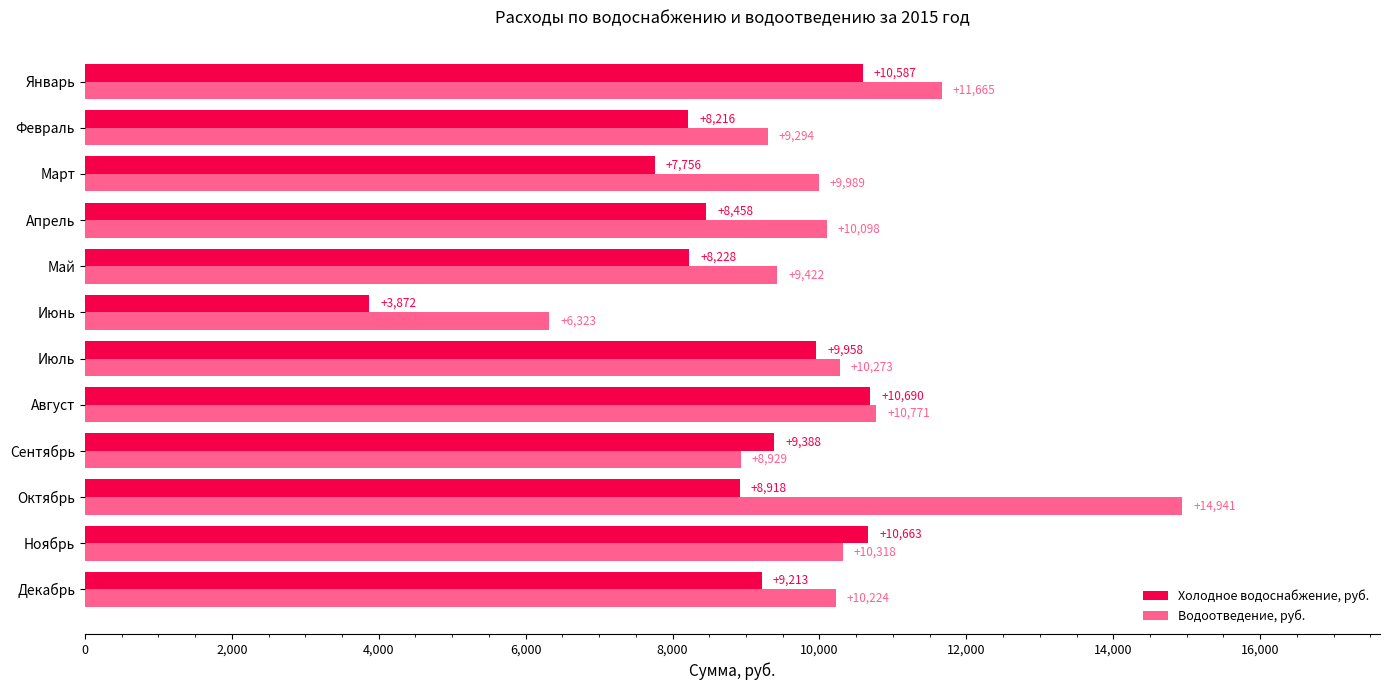

Rank the categories by Холодное водоснабжение, руб. value from lowest to highest.

Июнь, Март, Февраль, Май, Апрель, Октябрь, Декабрь, Сентябрь, Июль, Январь, Ноябрь, Август